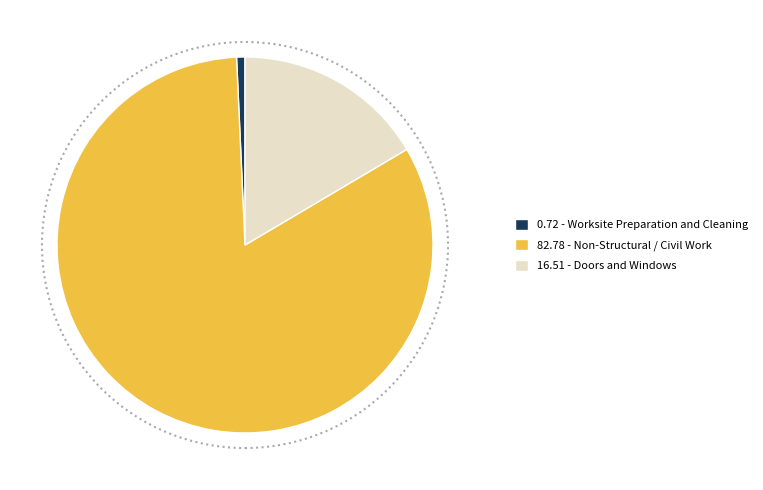

Is there a majority slice in this chart?

Yes